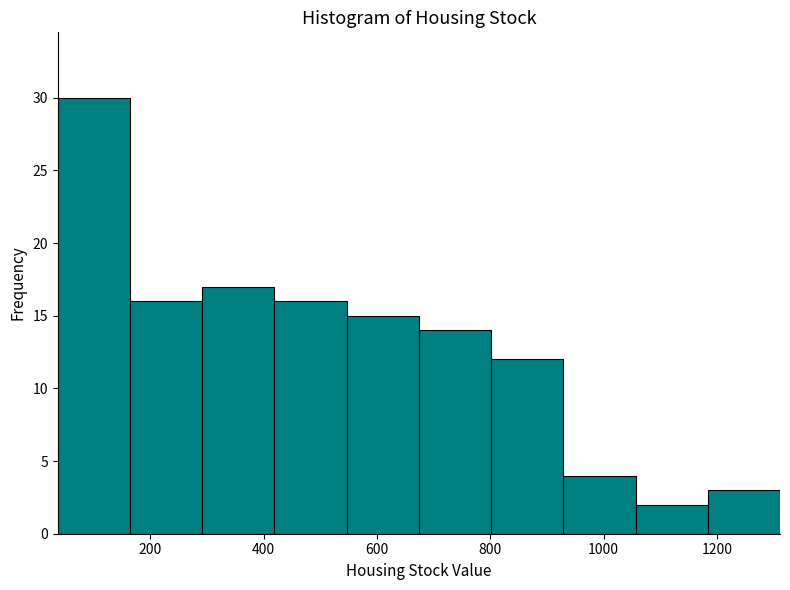

Which range on the x-axis has the tallest bar?

40 to 160